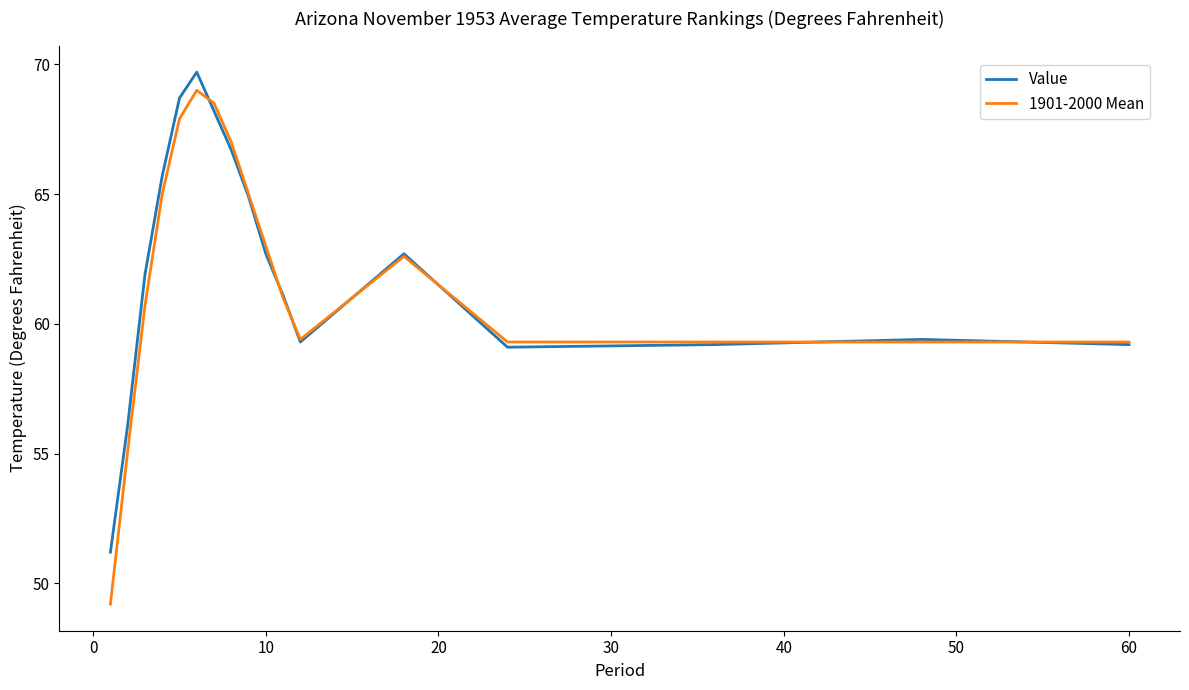

At how many categories does at least one series exceed 57?

15